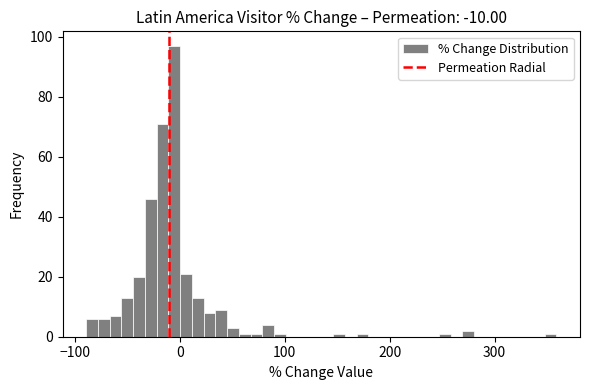

Read against the x-axis, roughly where is the centre of the tallest bar?

-10